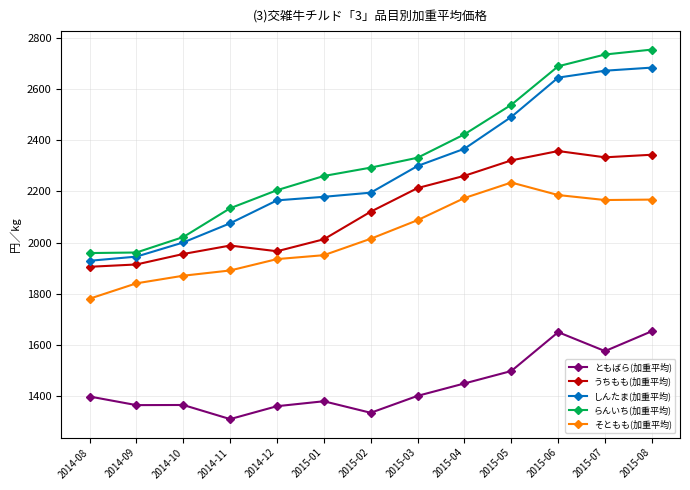

Which series changed the most between 2015-04 and 2015-05?

しんたま(加重平均)